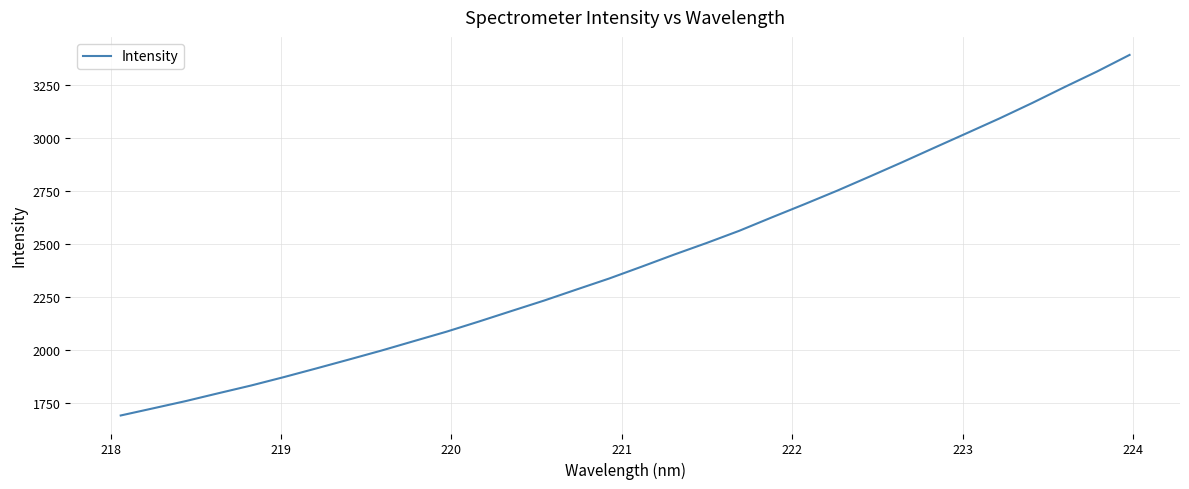

What is the average value?

2428.3